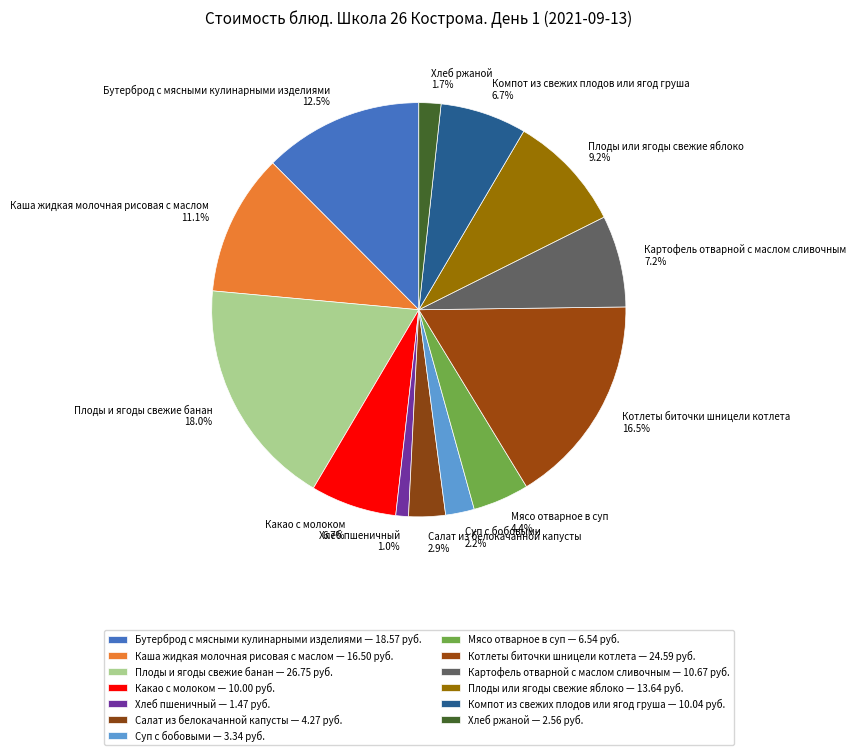

What is the smallest slice in the pie chart?

Хлеб пшеничный